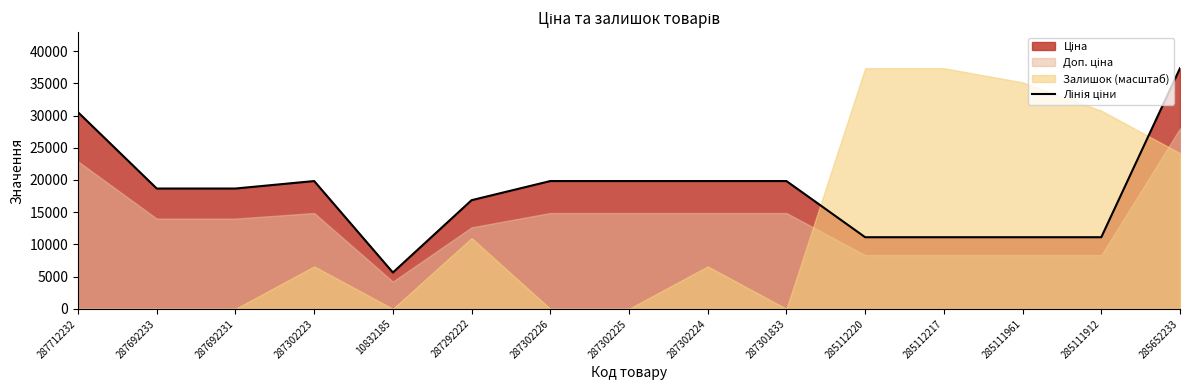

What is the sum of all values?

271307.2